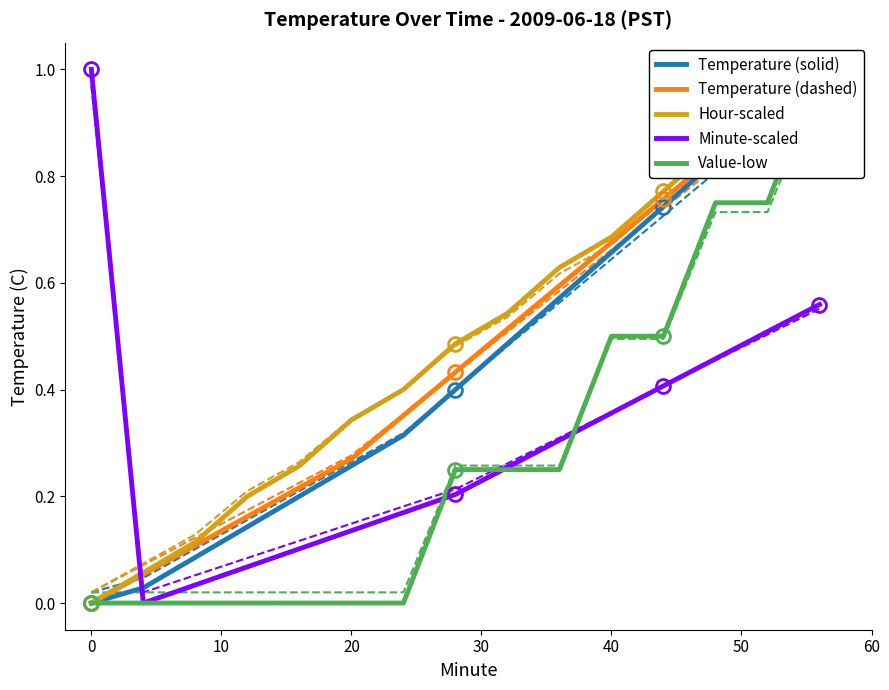

What is the value of the Hour-scaled point at the 7th from the left?

0.4